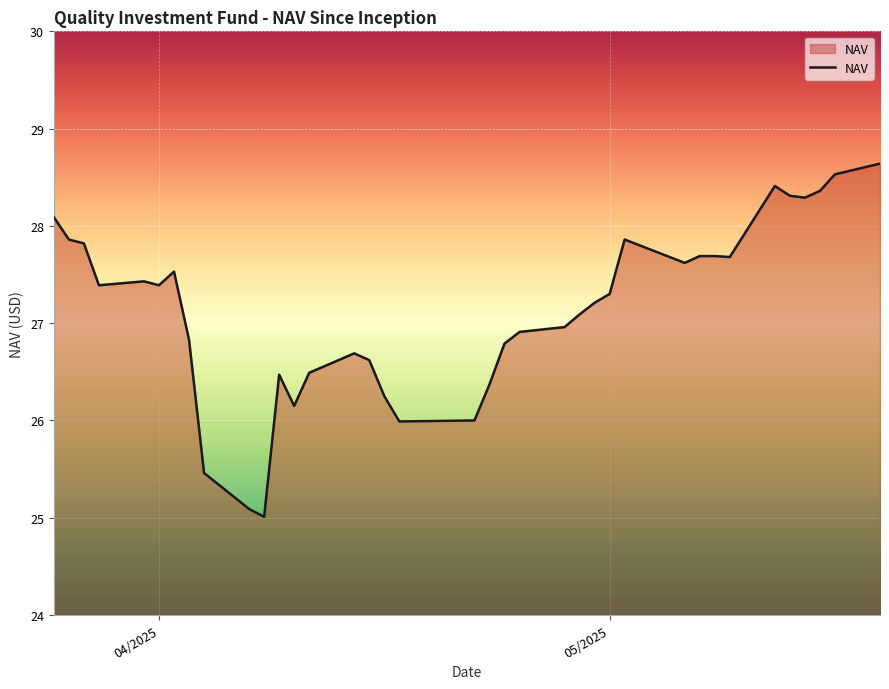

True or false: the data has more than 0 interior local peaks.

True